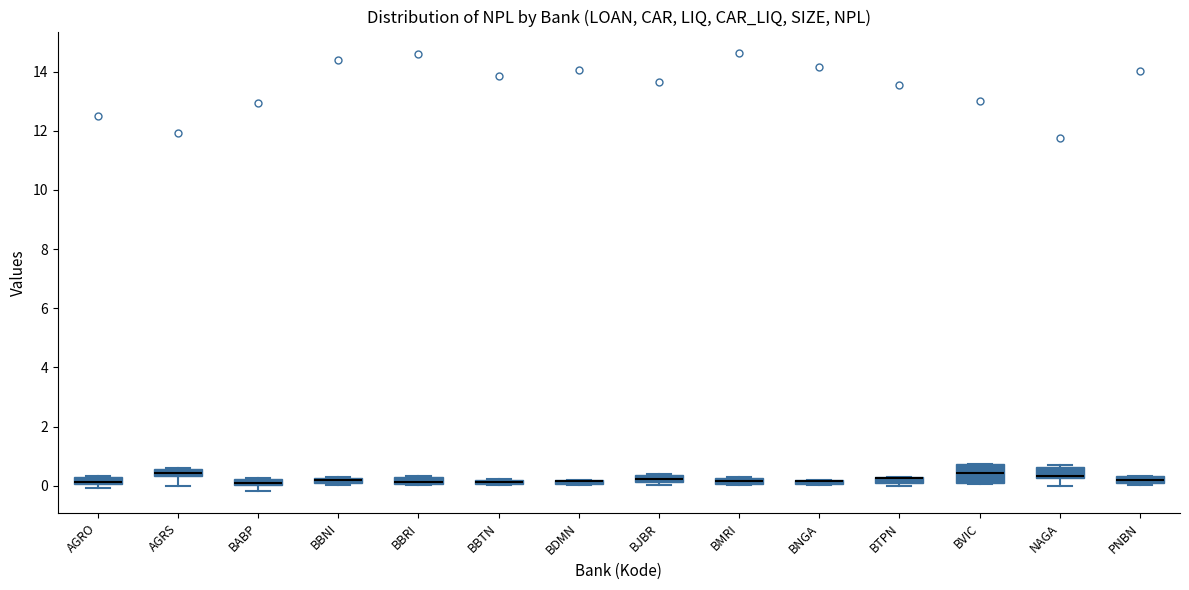

Comparing the boxes themselves (not the whiskers), which one is the tallest?

BVIC